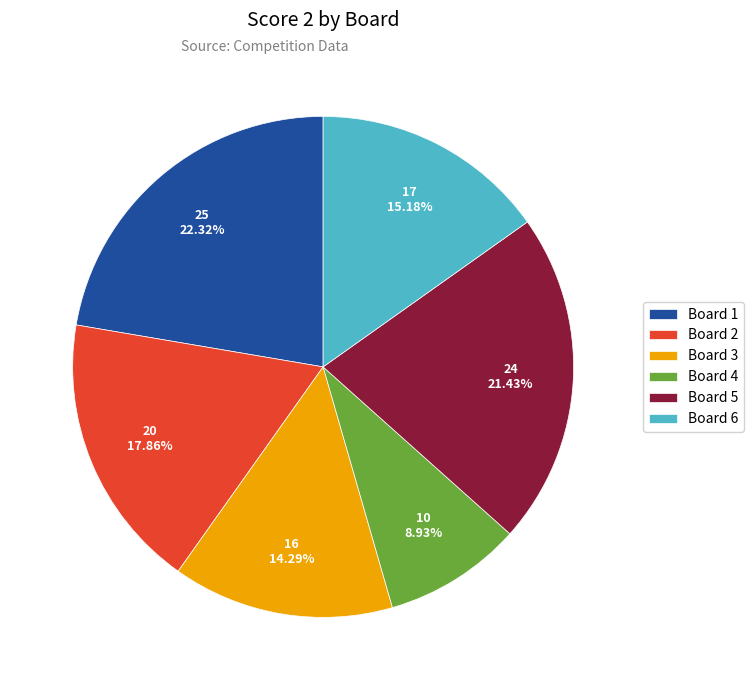

How many segments does this pie chart have?

6